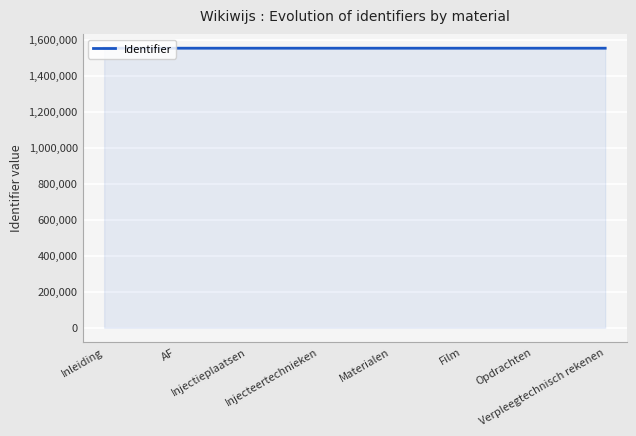

What is the maximum value shown in the chart?

1552969